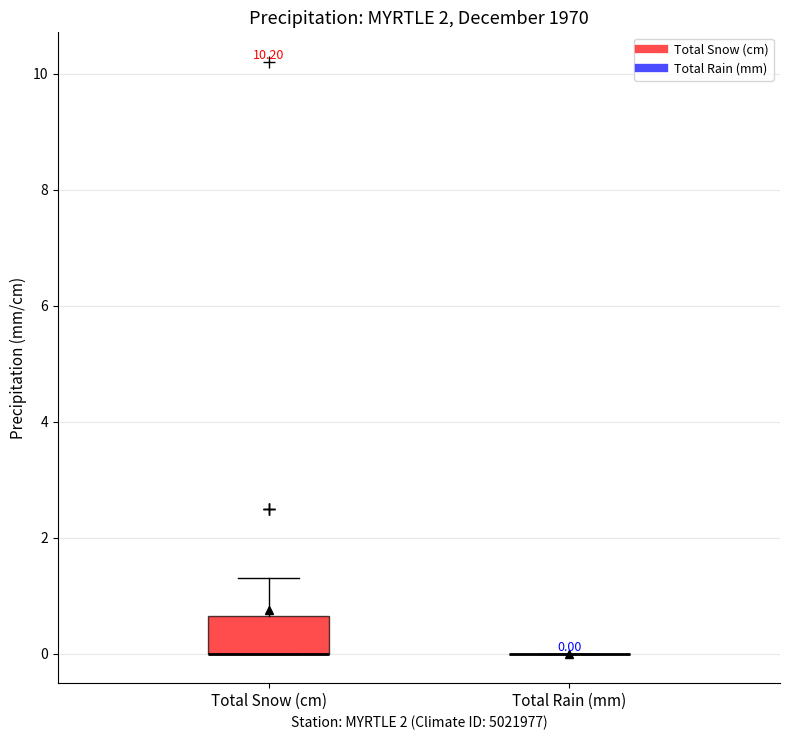

Which box is the tallest, from its lower edge to its upper edge?

Total Snow (cm)